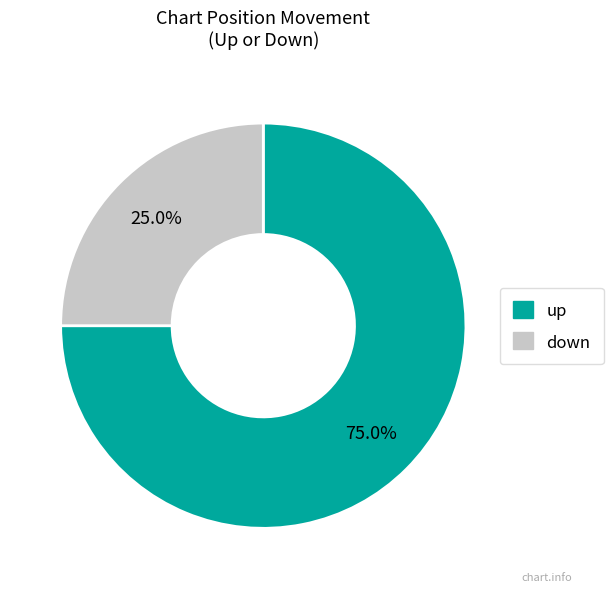

Between up and down, which is larger?

up